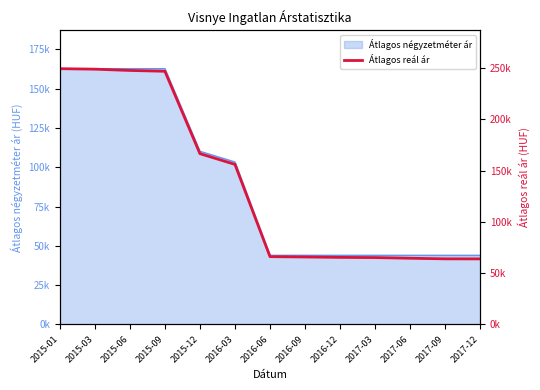

What is the sum of all values?

1771115